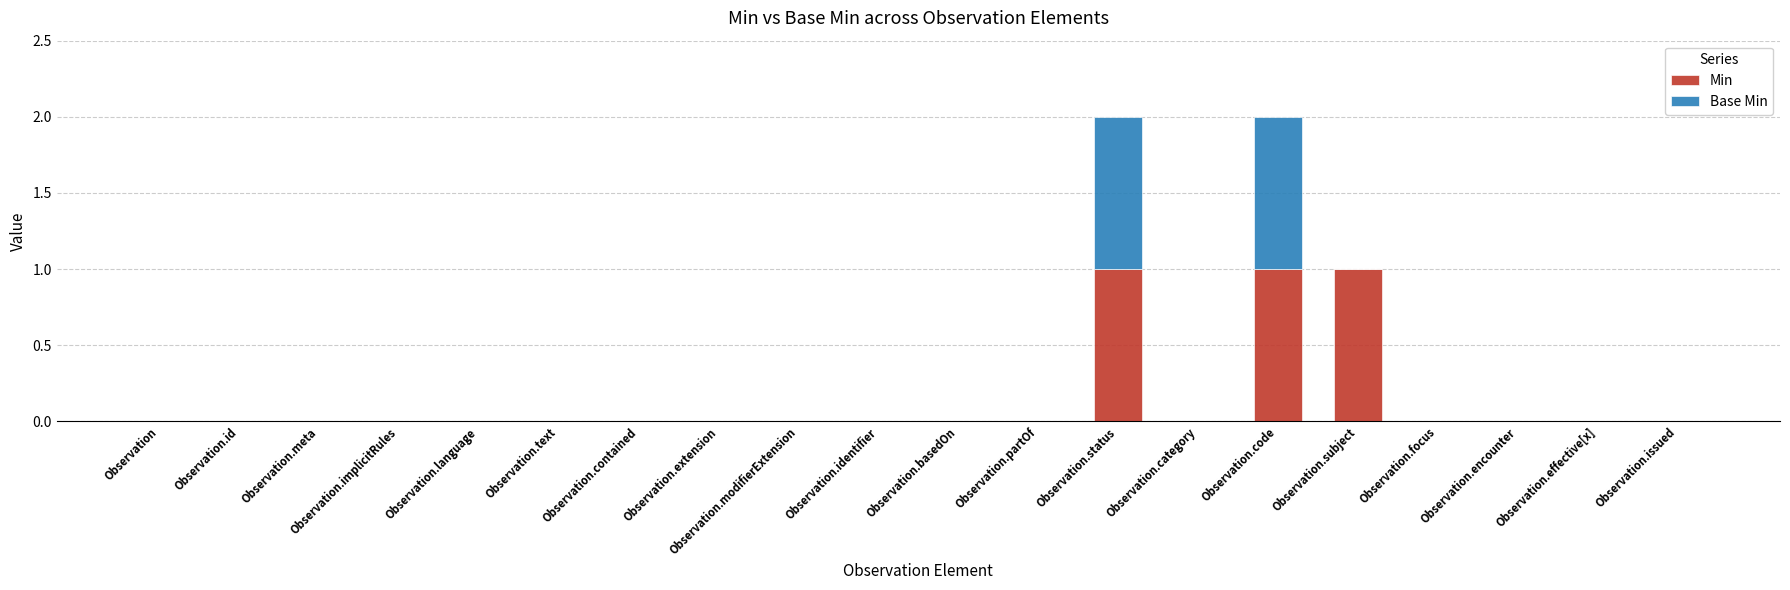

True or false: Min has a value of 0 at Observation.issued.

True